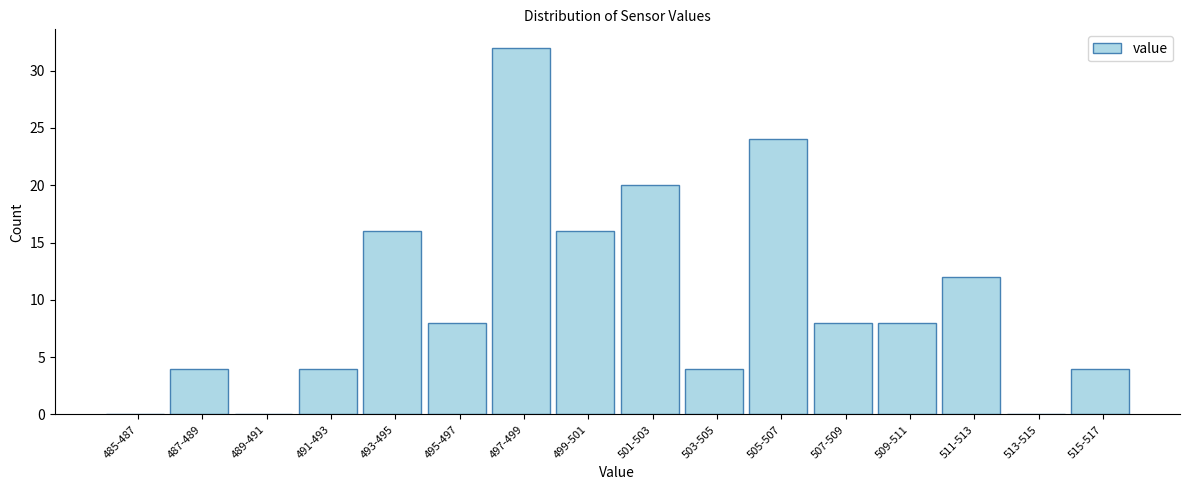

Reading left to right, transcribe all the data shown in this chart.

485-487=0	487-489=4	489-491=0	491-493=4	493-495=16	495-497=8	497-499=32	499-501=16	501-503=20	503-505=4	505-507=24	507-509=8	509-511=8	511-513=12	513-515=0	515-517=4